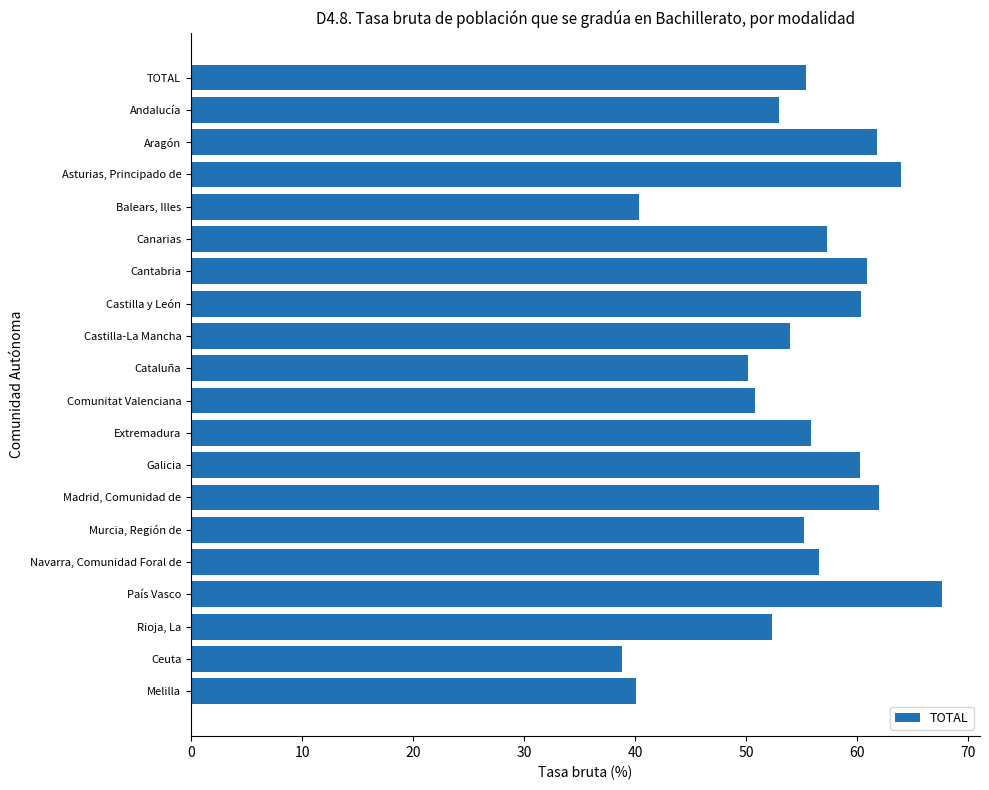

What is the value of the 15th bar from the top?

55.2